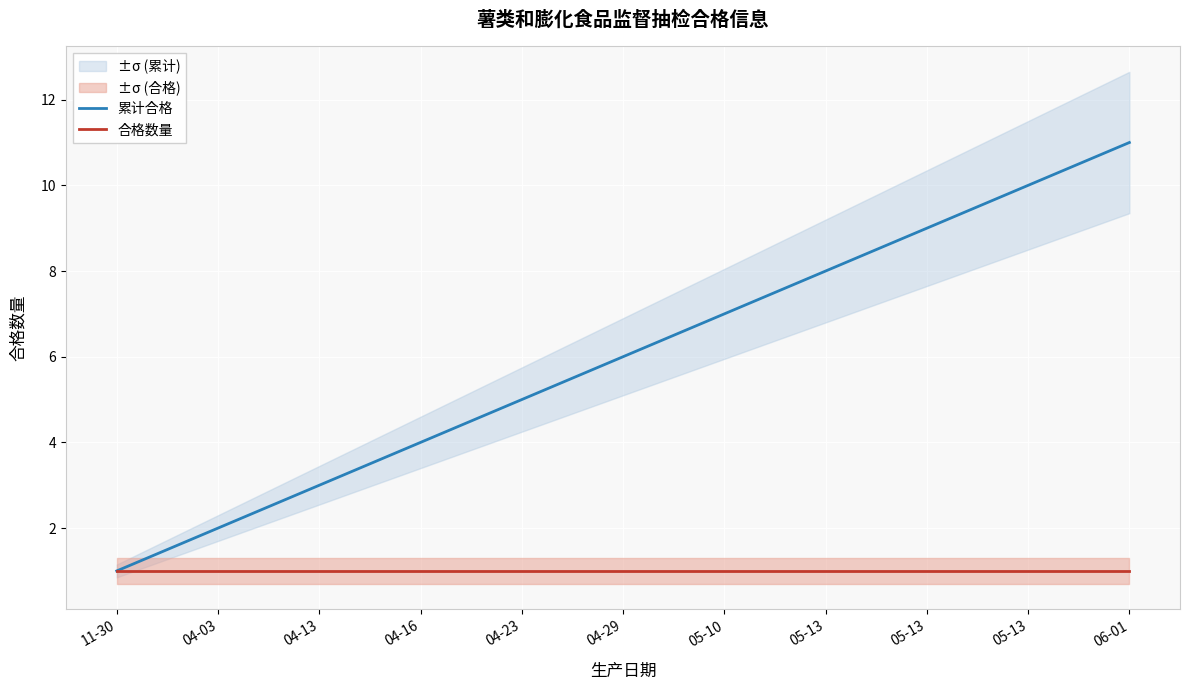

Which series has the largest total across all categories?

累计合格